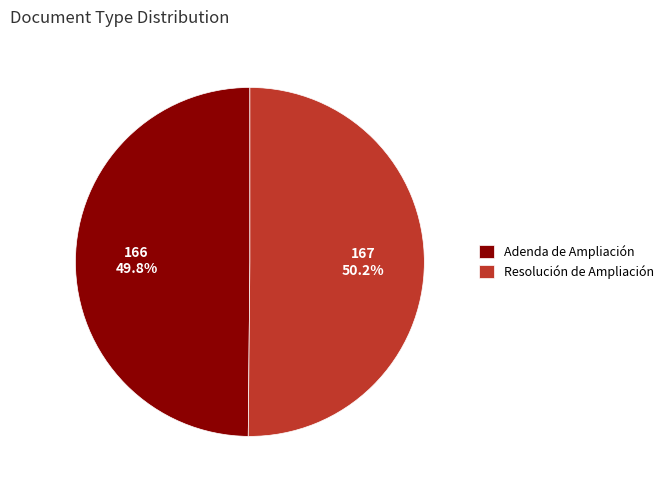

To the nearest percent, what is the average slice percentage?

50%